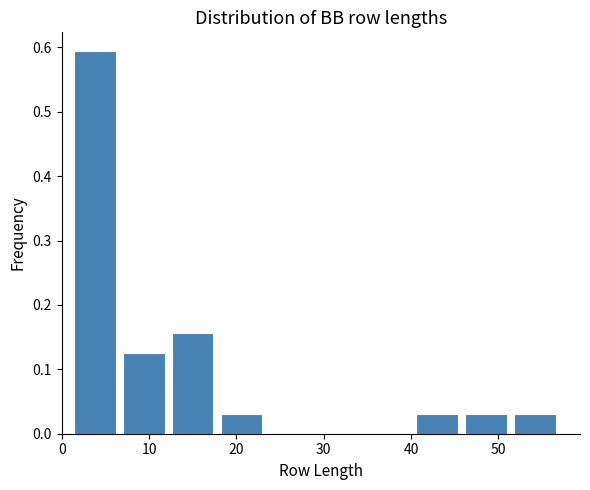

Over which range of the x-axis is the bar tallest?

1.0 to 6.6